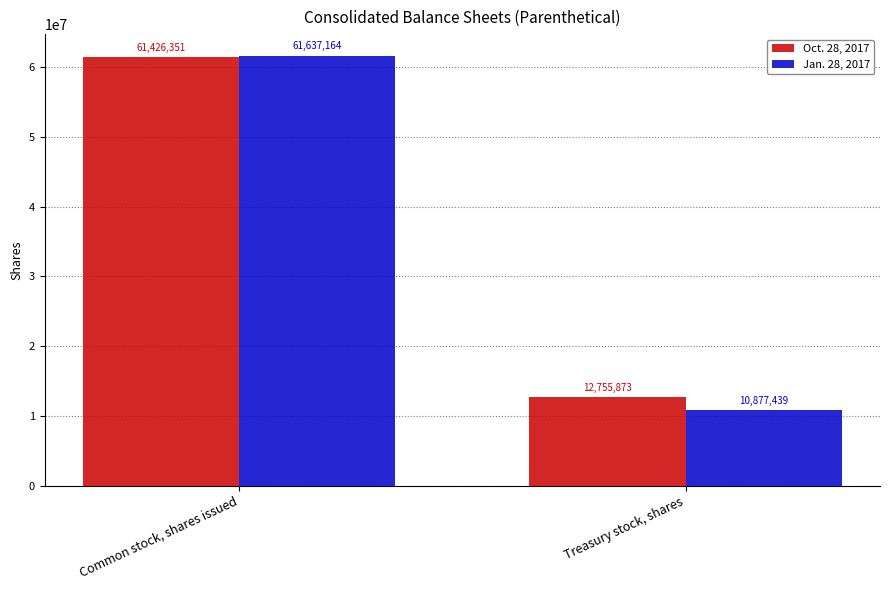

How many series are shown in this chart?

2